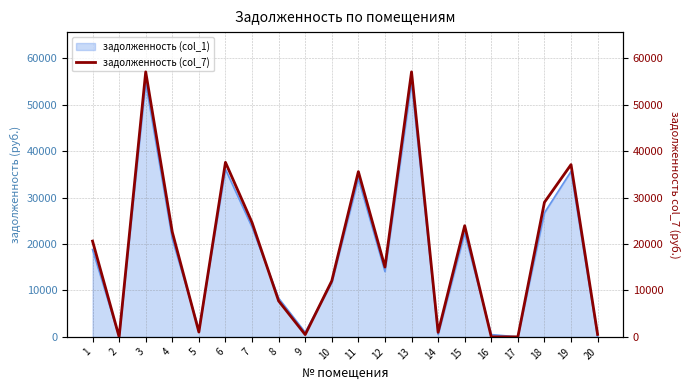

How many points are higher than both their immediate neighbors (excluding endpoints)?

6